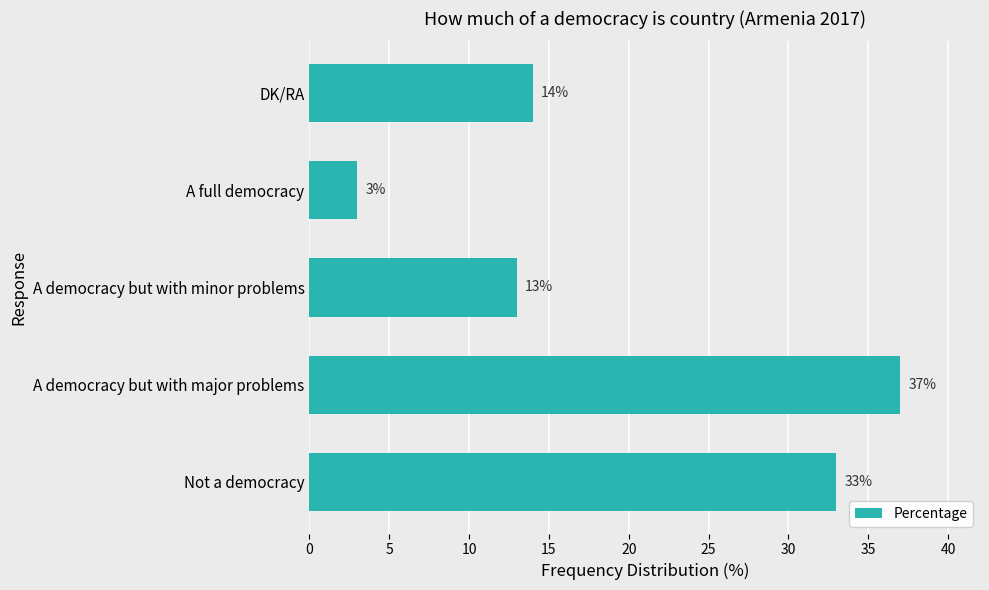

The chart shows a value of 45 at Not a democracy. True or false?

False